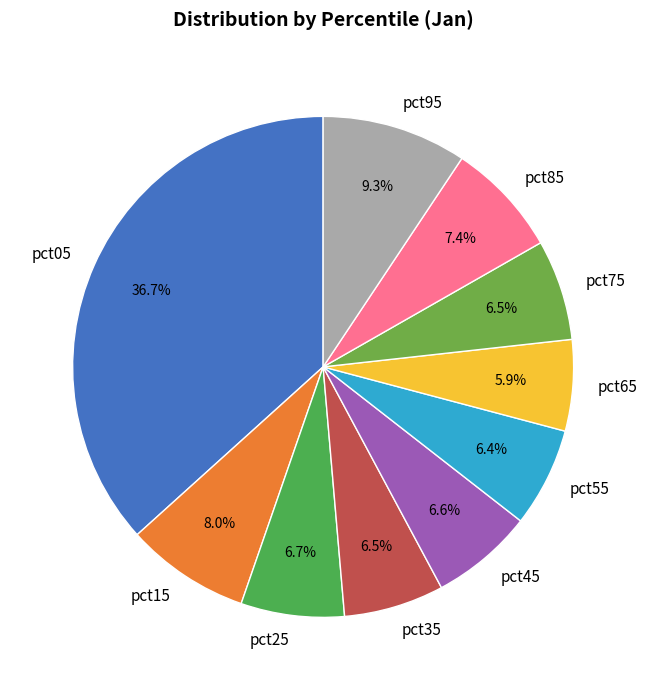

Count the number of slices in the pie.

10